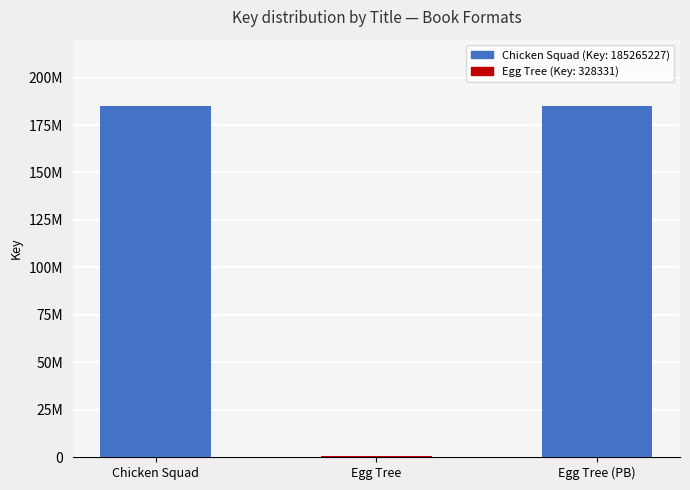

How many bars are there in total?

3